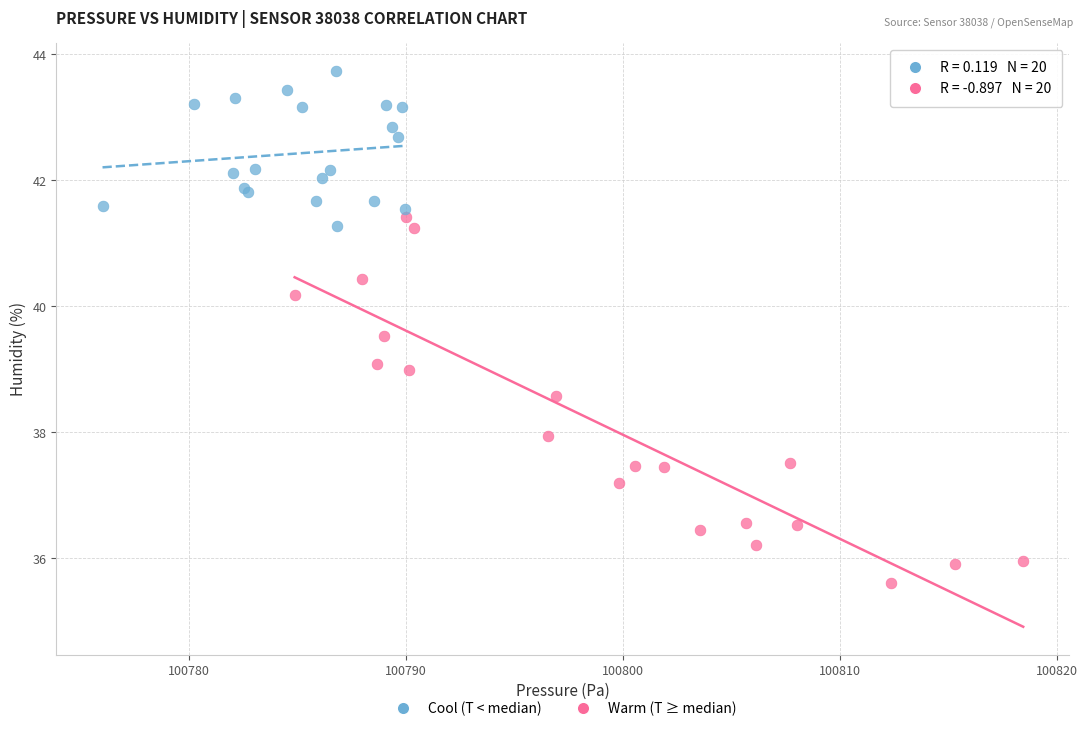

Which series reaches the maximum Y coordinate?

Cool (T < median)